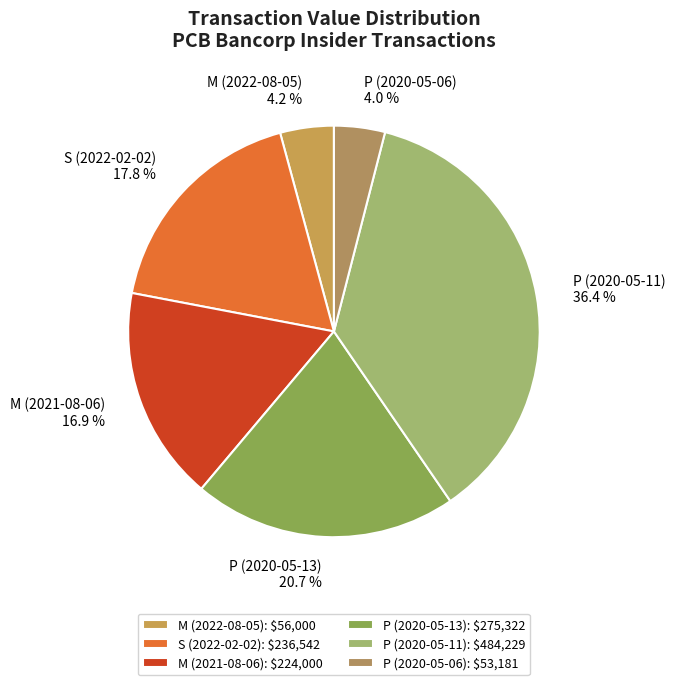

What percentage is the S (2022-02-02) slice, to the nearest percent?

18%